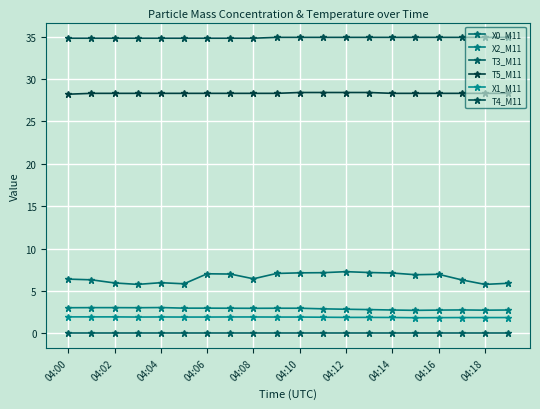

What is the difference between the maximum and minimum values in the X0_M11 series?

1.5